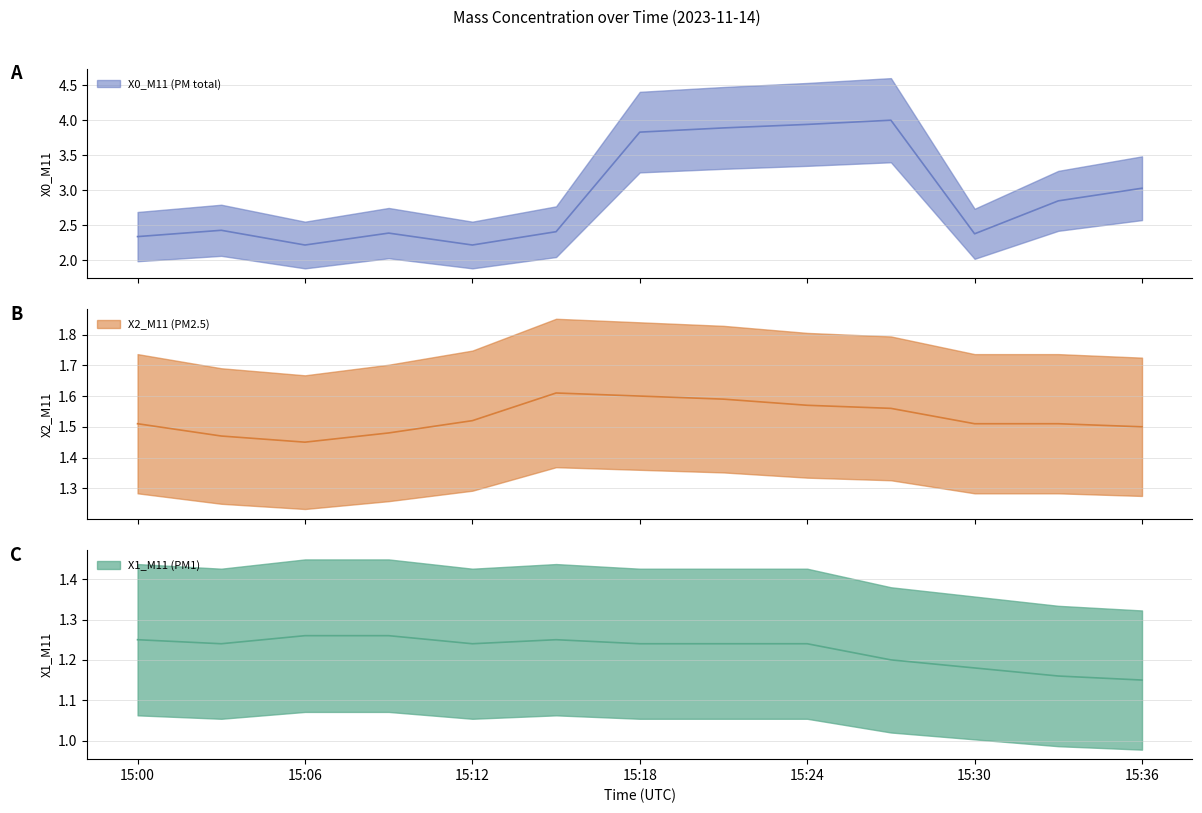

What is the value of the X1_M11 (PM1) point at the 11th from the left?

1.2